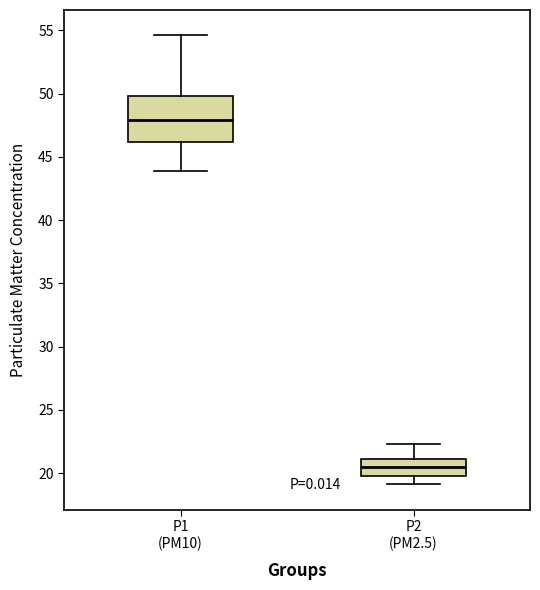

Reading left to right, read every box against the y-axis: the position of its median line, the range the box covers, and the ends of its whiskers. The values are not printed on the chart, so give them approximately, as read against the axis.

P1 (PM10): median 48.0, box 46.0 to 50.0, whiskers 44.0 to 54.5
P2 (PM2.5): median 20.5, box 20.0 to 21.0, whiskers 19.0 to 22.5